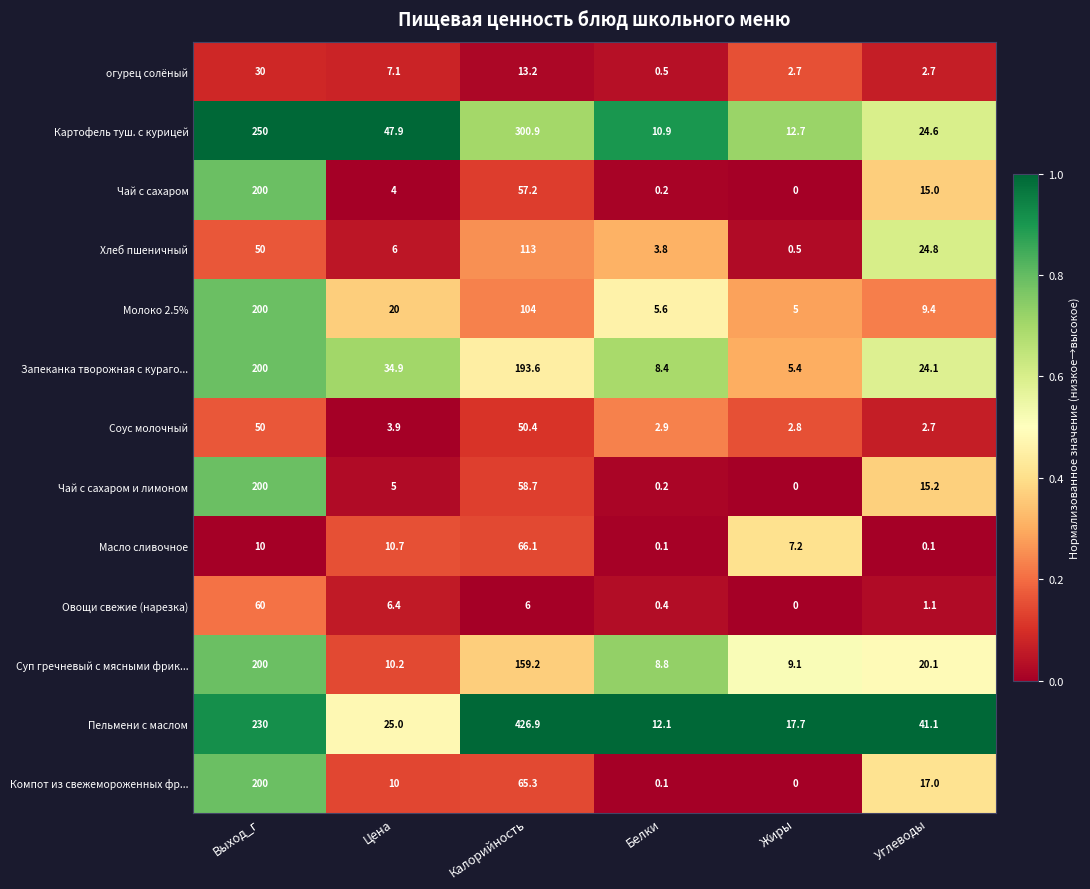

True or false: Чай с сахаром has a value of 0.2 at Белки.

True